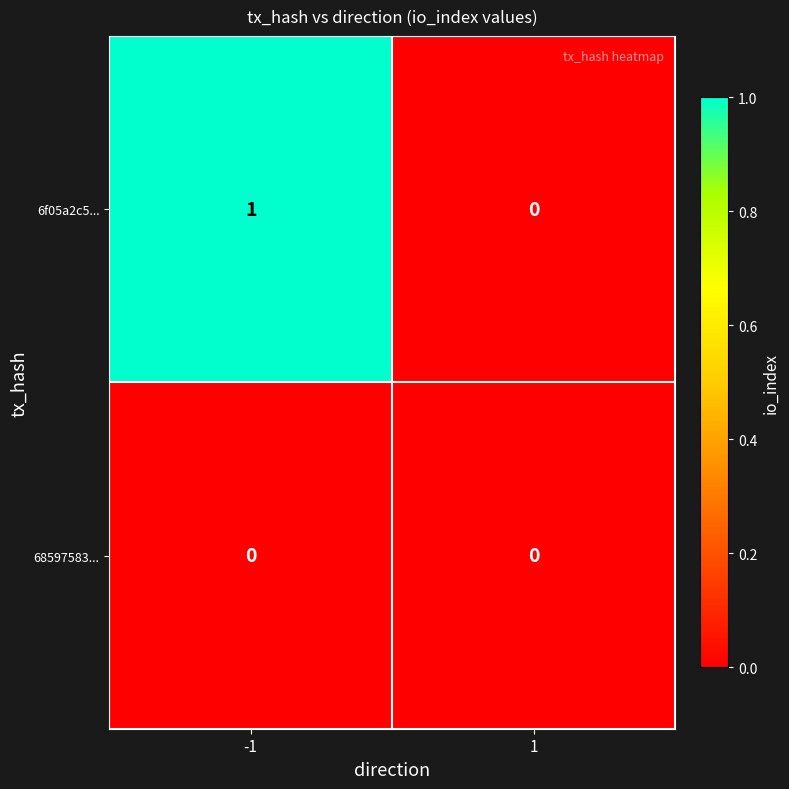

What is the maximum value shown in the chart?

1